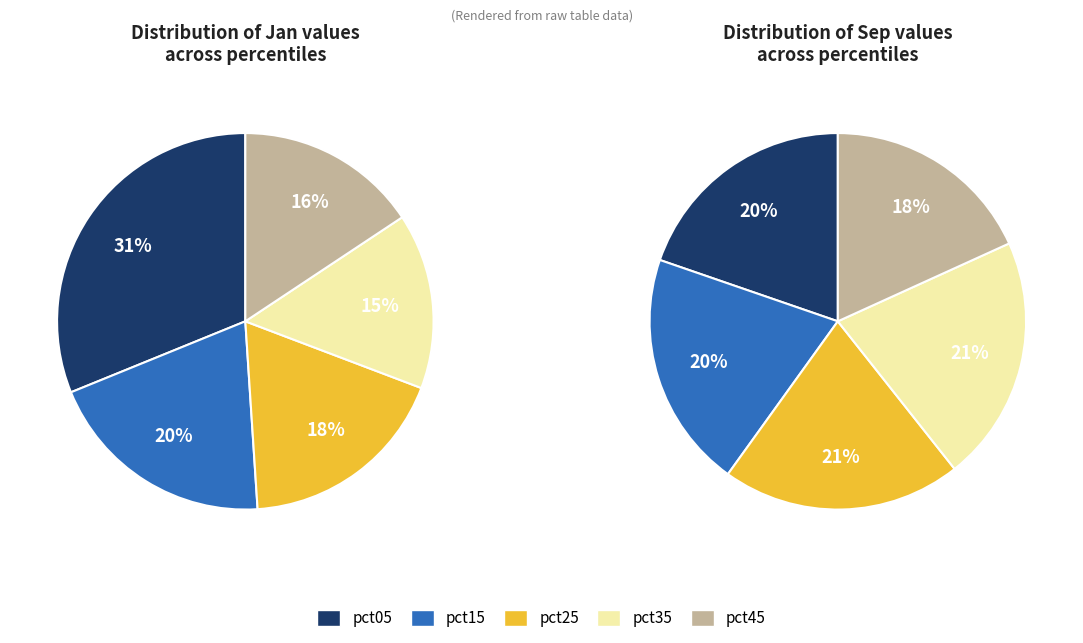

Does any single category account for the majority?

No